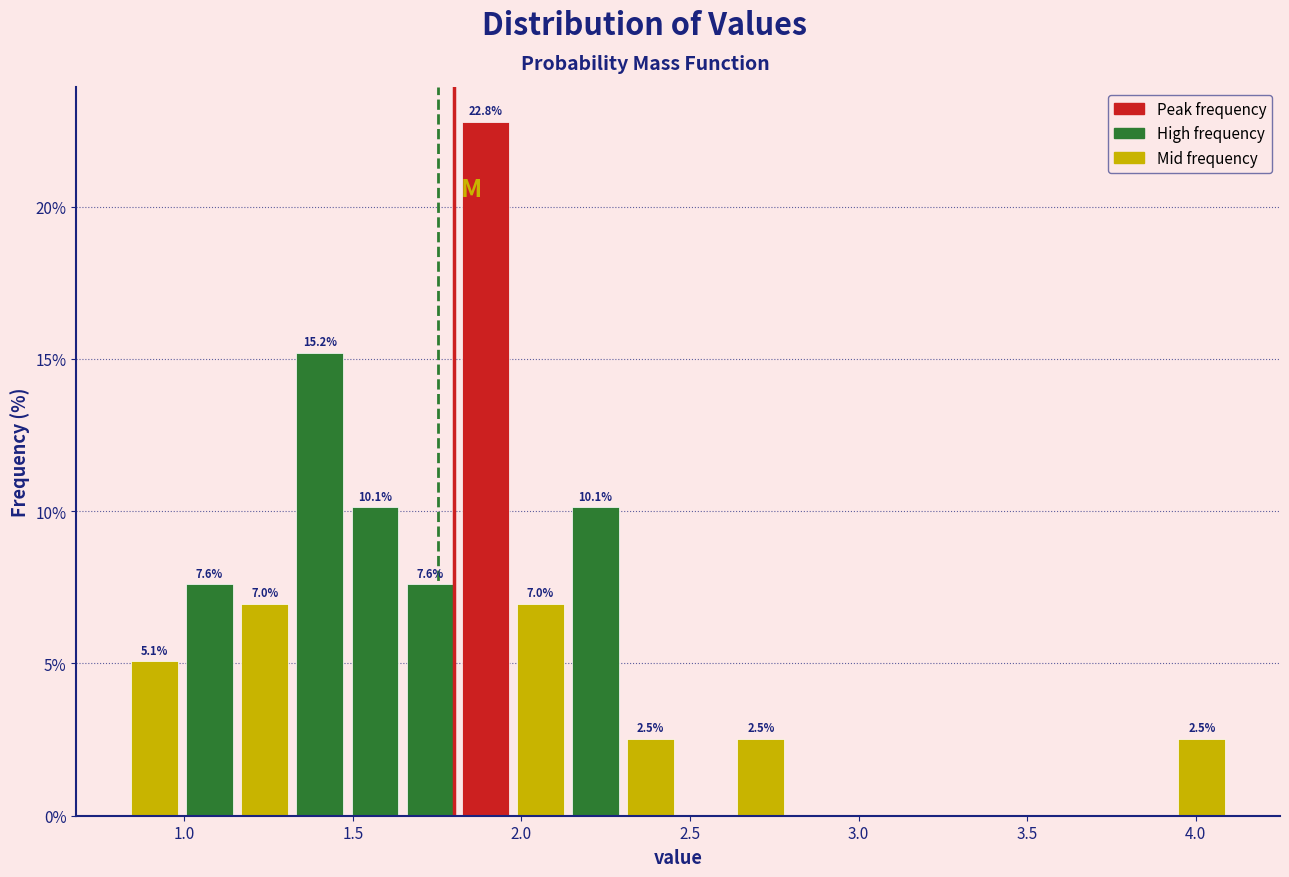

Around what value on the x-axis is the tallest bar? Give the approximate position of its centre, as read against the axis.

1.90